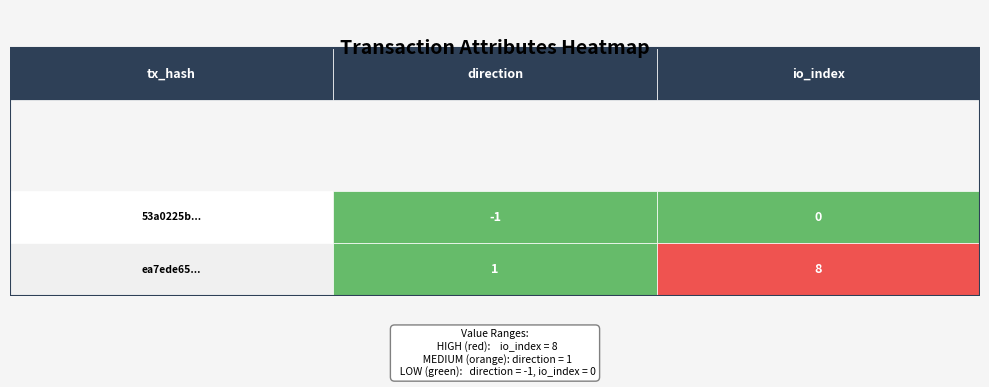

Is the value of 53a0225b... at 1 greater than the value of ea7ede65... at 0?

No